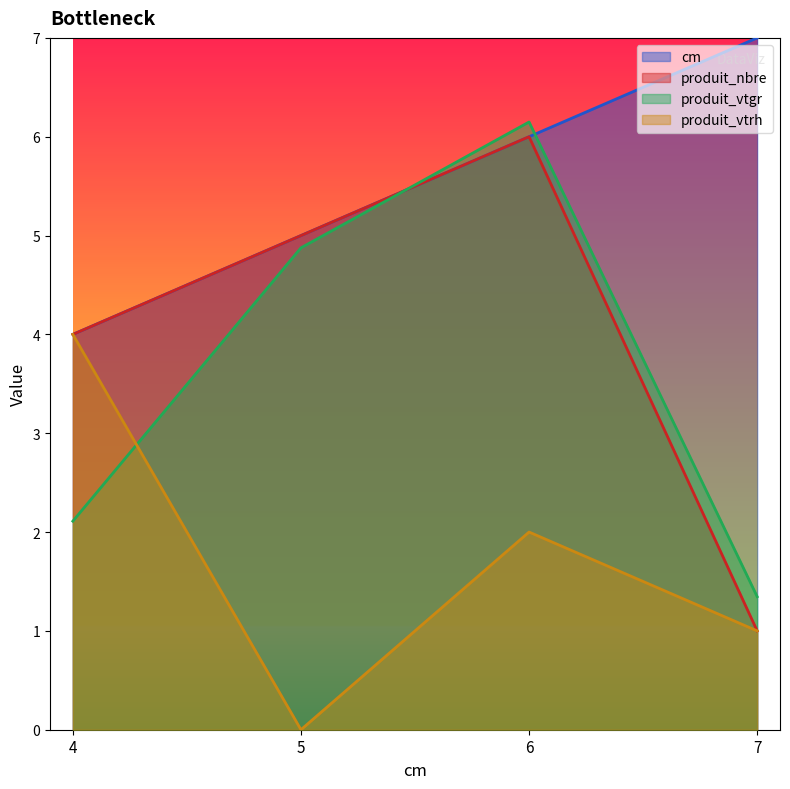

What is the difference between the second highest and second lowest values in the produit_vtgr series?

2.8